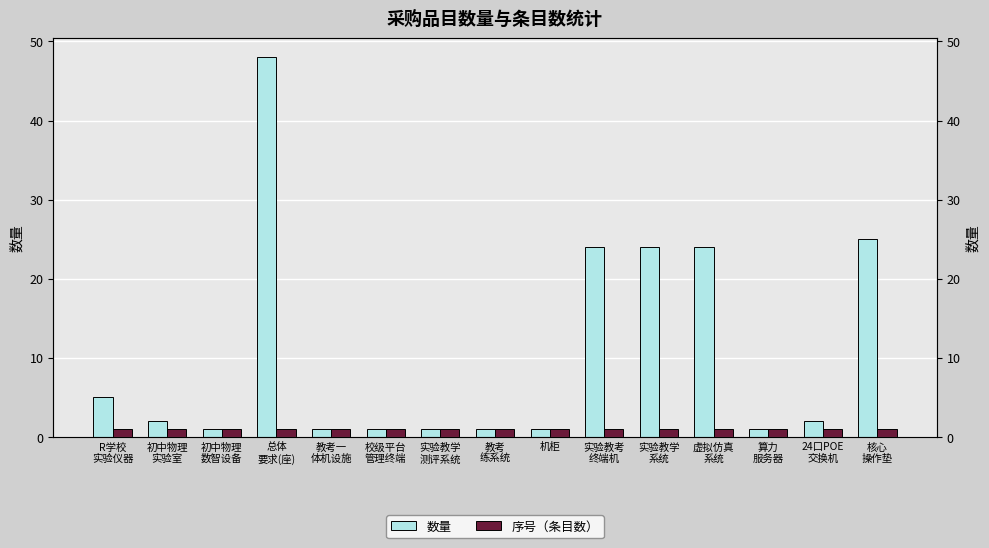

Which has a higher value, 实验教学
测评系统 or R学校
实验仪器?

R学校
实验仪器